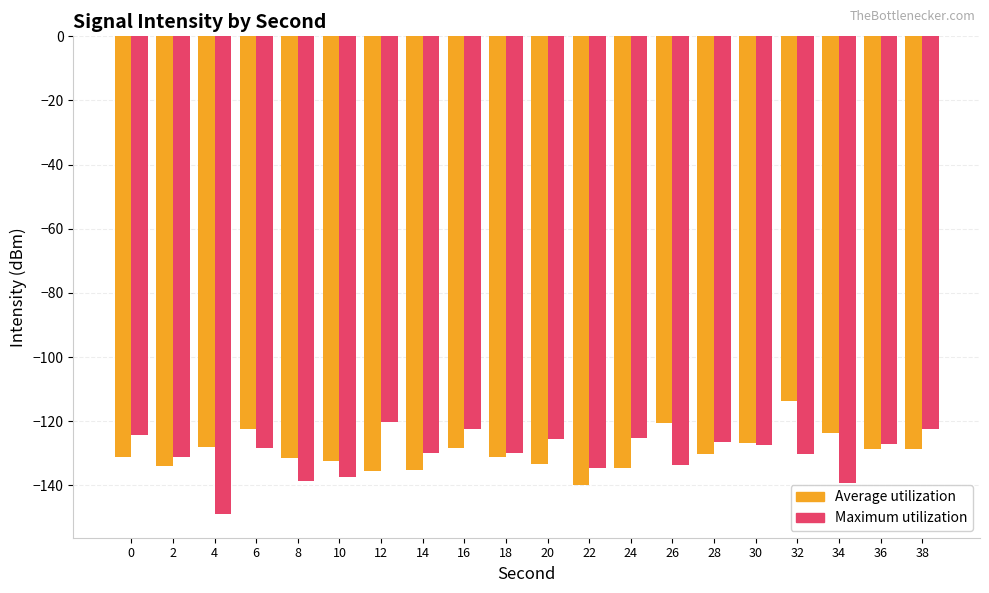

What is the difference between the highest and lowest values at 8?

7.4